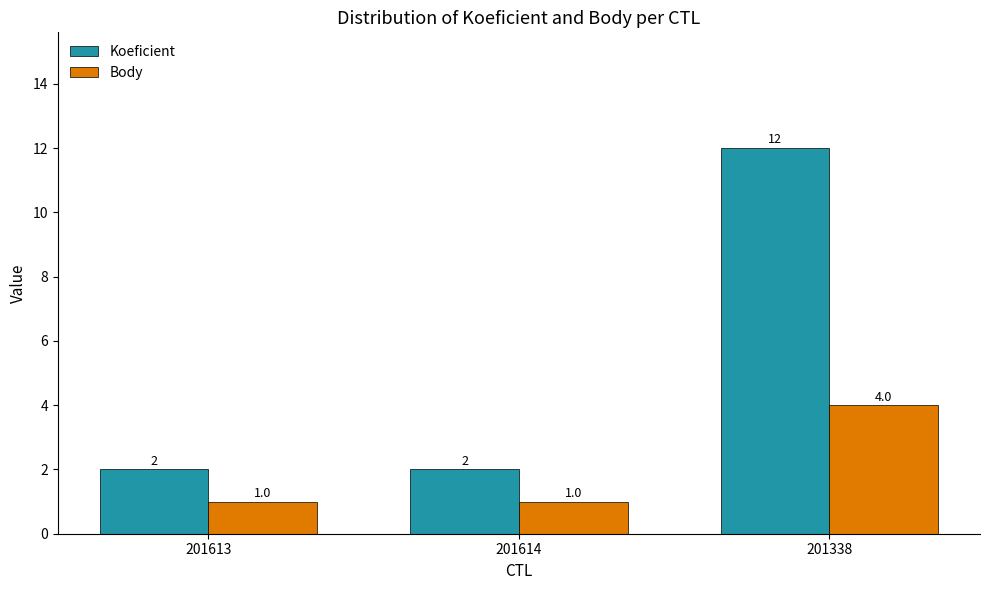

What is the label of the 1st bar from the left?

201613